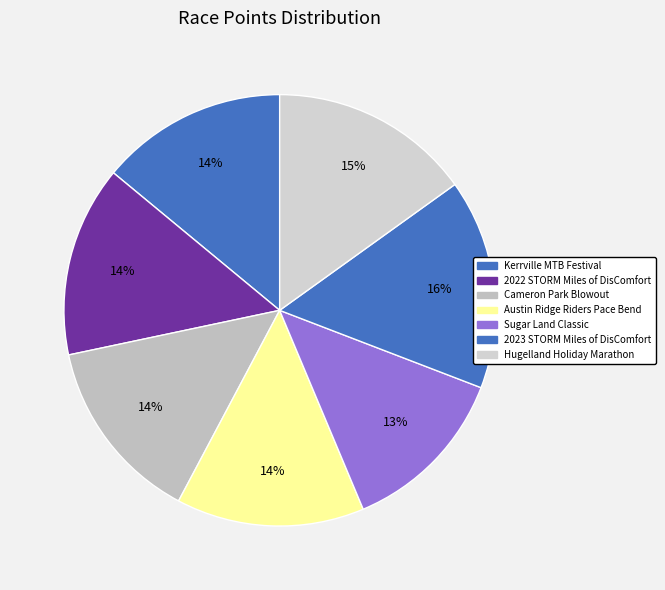

Is it true that 2022 STORM Miles of DisComfort is 14% of the pie?

True